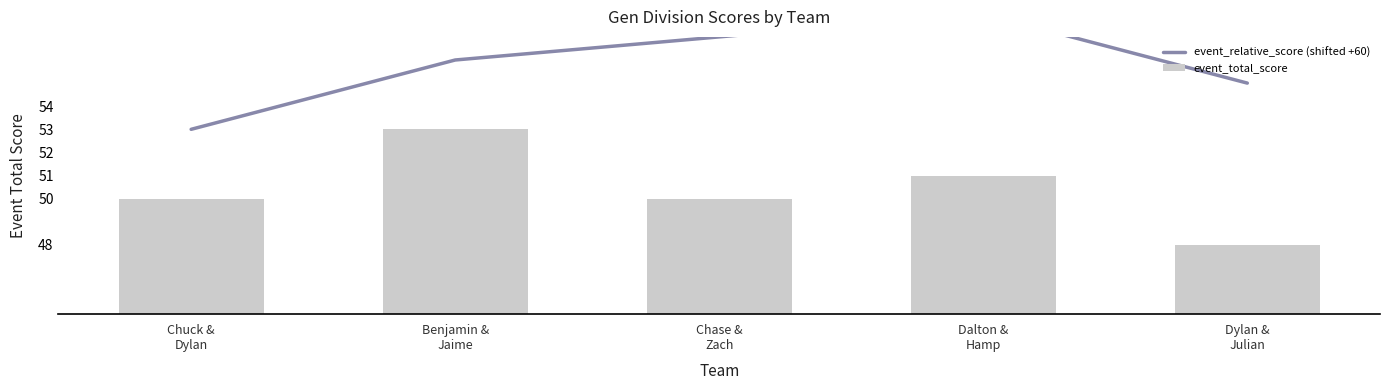

Between Benjamin &
Jaime and Dalton &
Hamp, which is larger?

Dalton &
Hamp